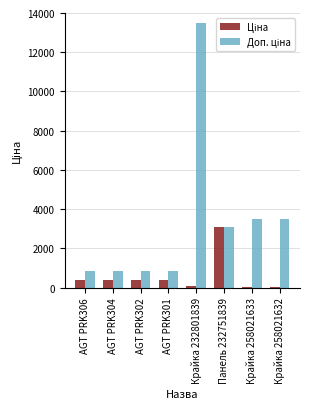

At which category is the sum across all series the highest?

Крайка 232801839